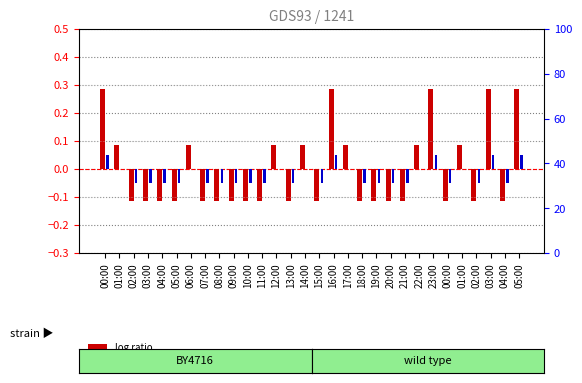

What is the label of the 29th bar from the left?

04:00